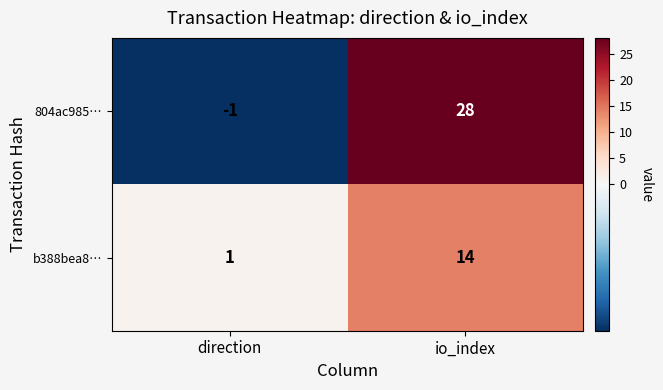

At which category is the sum across all series the highest?

io_index